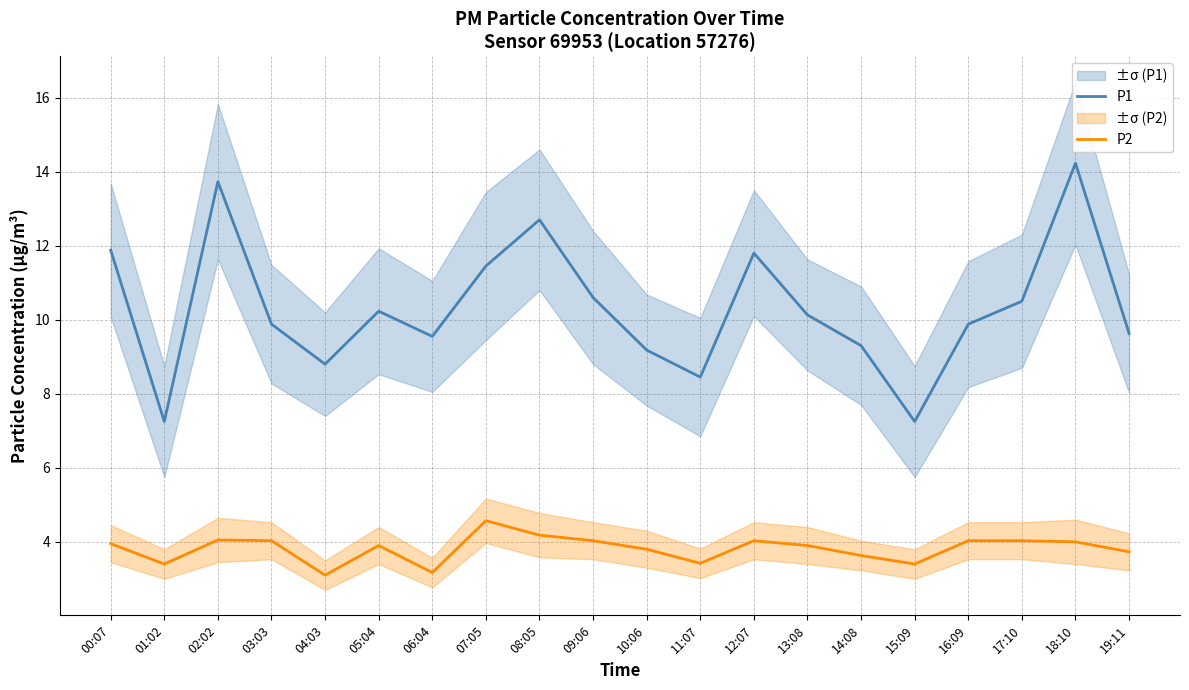

In P1, how many points are lower than both neighbors (excluding endpoints)?

5